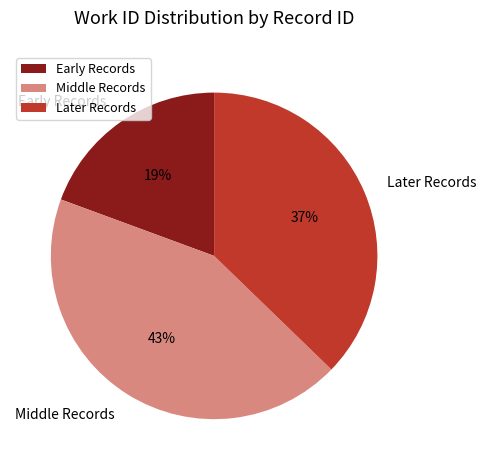

What is the ratio of the value at Early Records to the value at Middle Records?

0.4